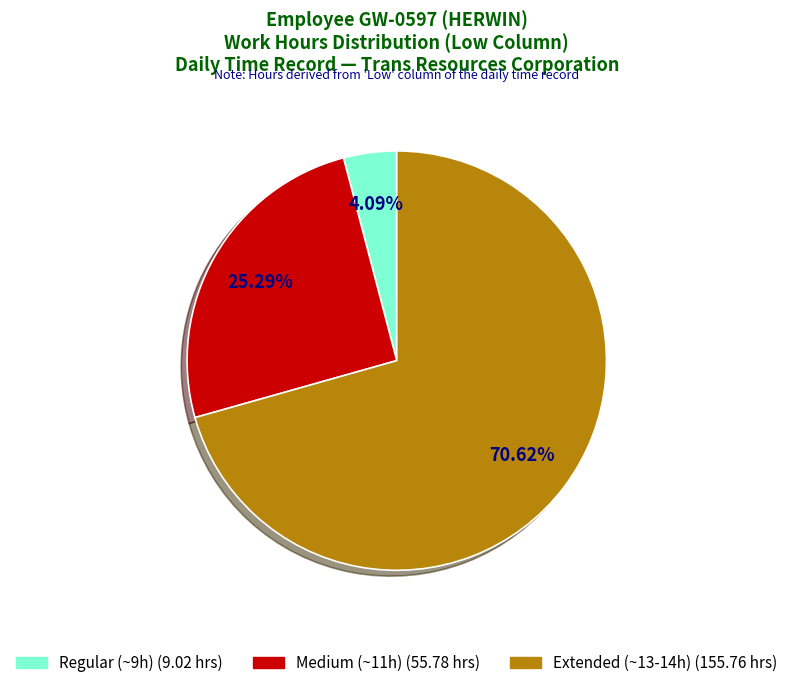

How many slices are in this pie chart?

3